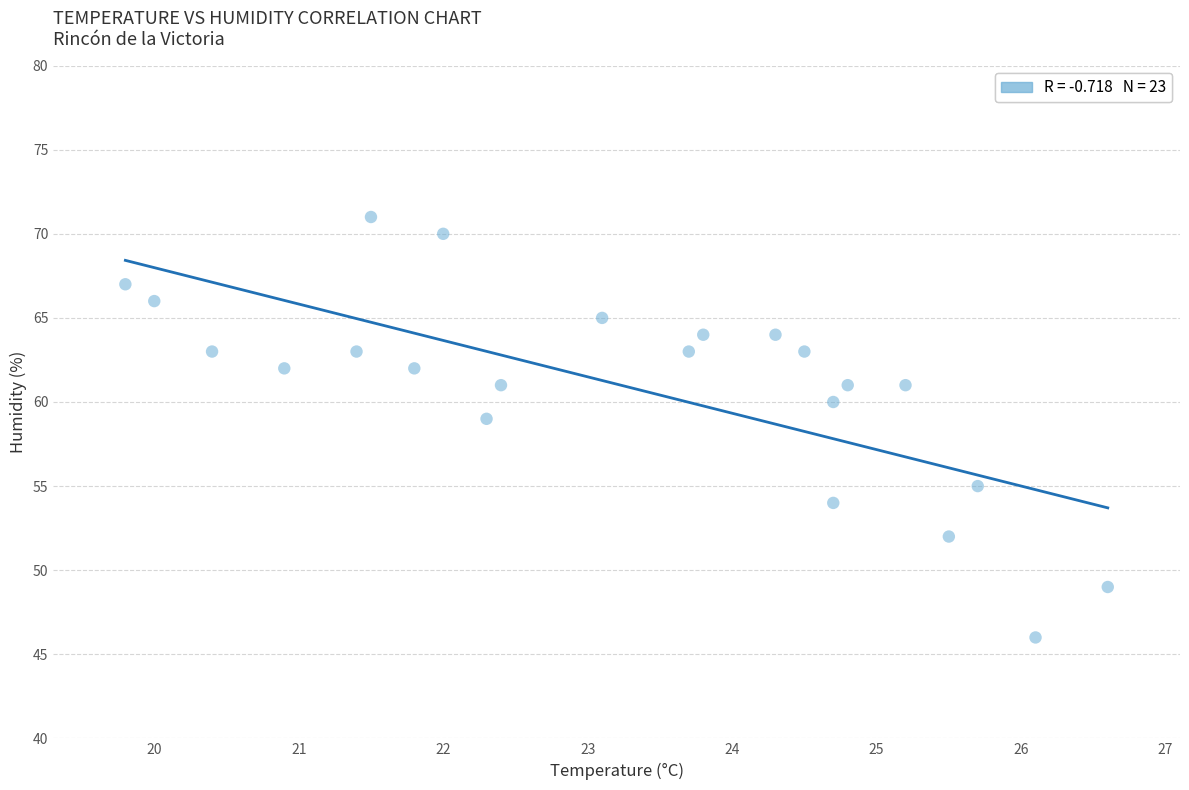

What is the range of Y values (max minus min)?

25